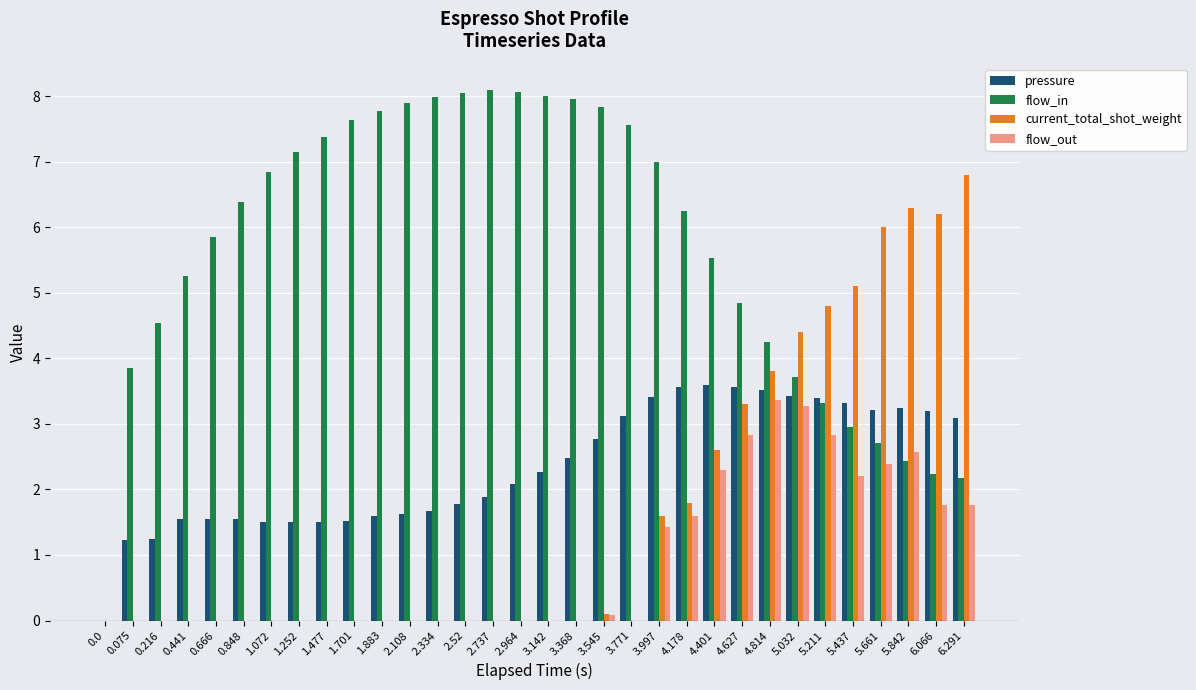

At which label does pressure first exceed 2?

2.964